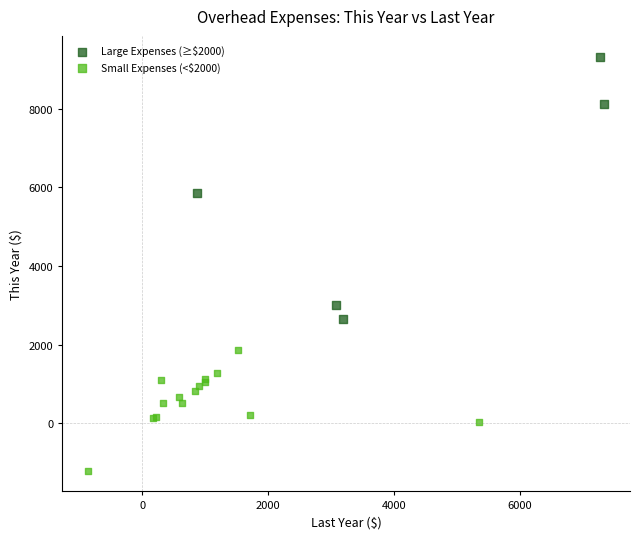

What are all the series names shown in the legend?

Large Expenses (≥$2000), Small Expenses (<$2000)